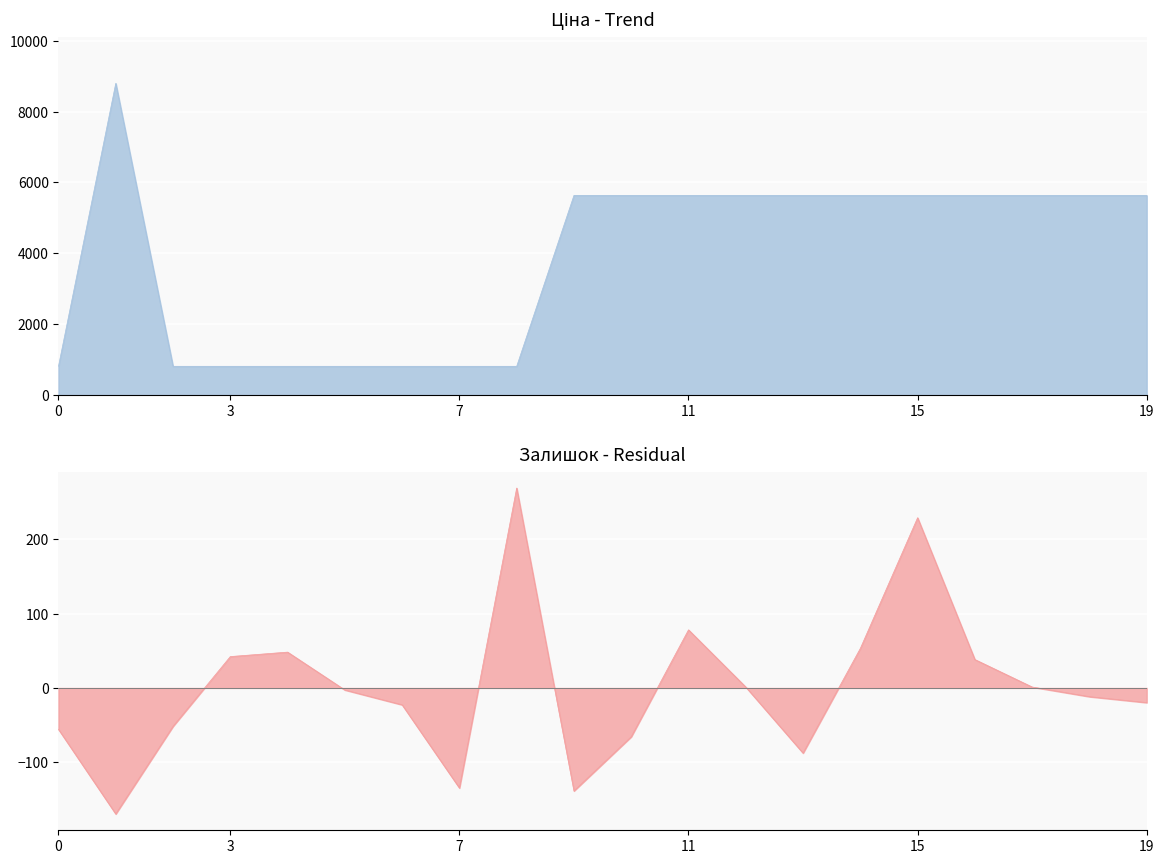

True or false: Залишок and Ціна cross at least once.

False